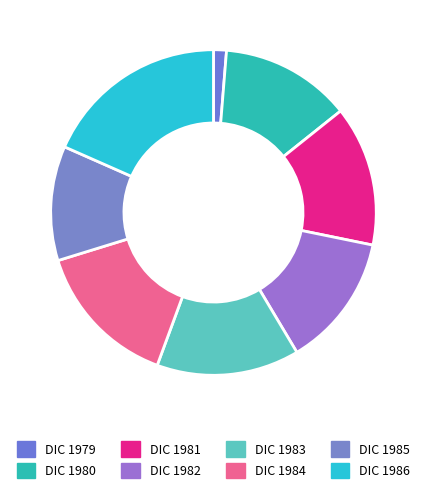

To the nearest percent, what portion does DIC 1980 represent?

13%